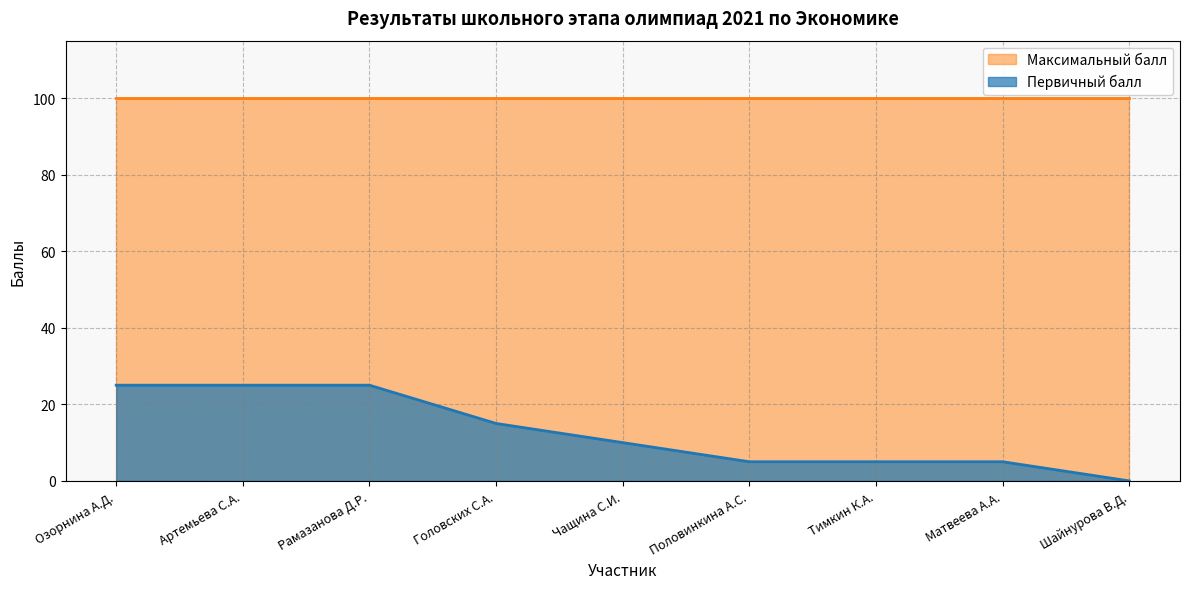

At which label is the value closest to 12?

Чащина С.И.